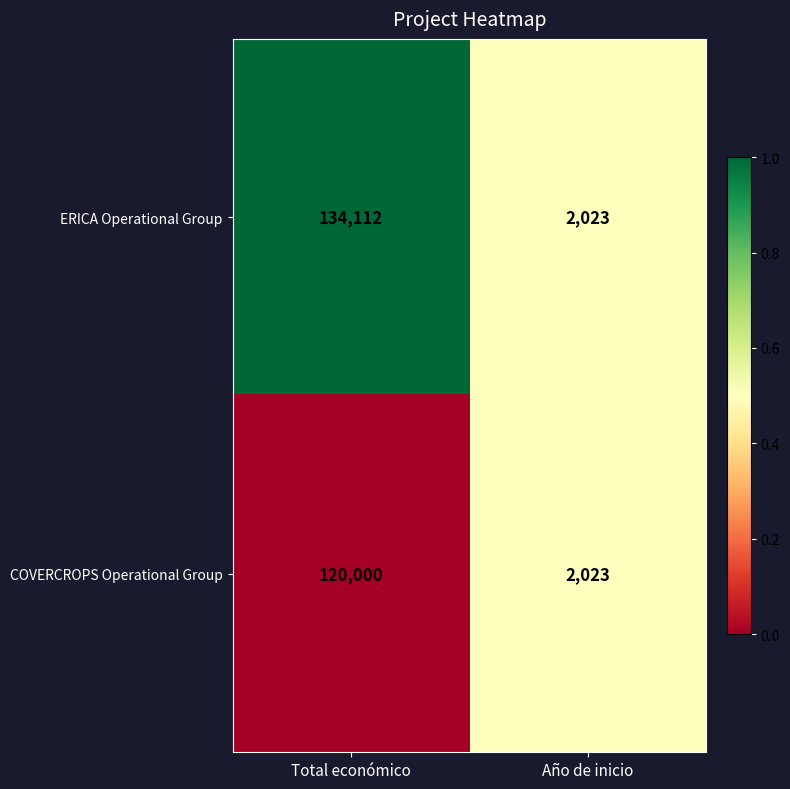

What is the total value across all series at Total económico?

254112